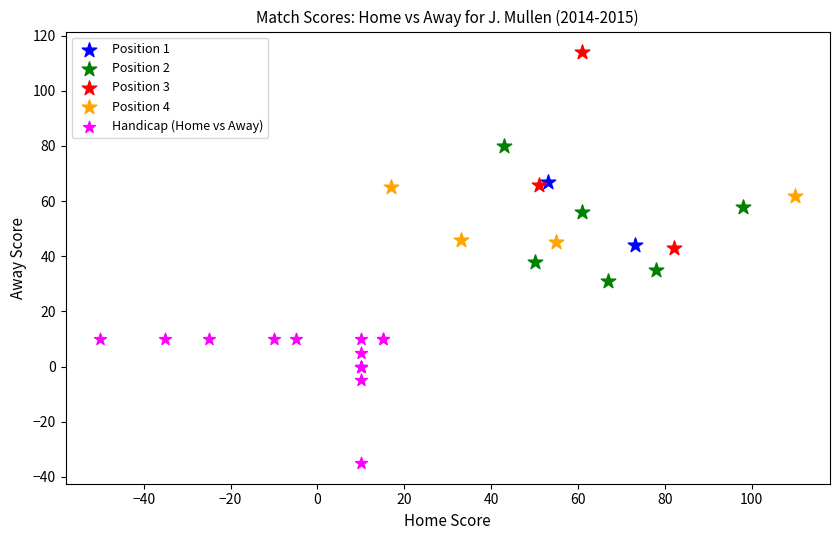

What are all the series names shown in the legend?

Position 1, Position 2, Position 3, Position 4, Handicap (Home vs Away)